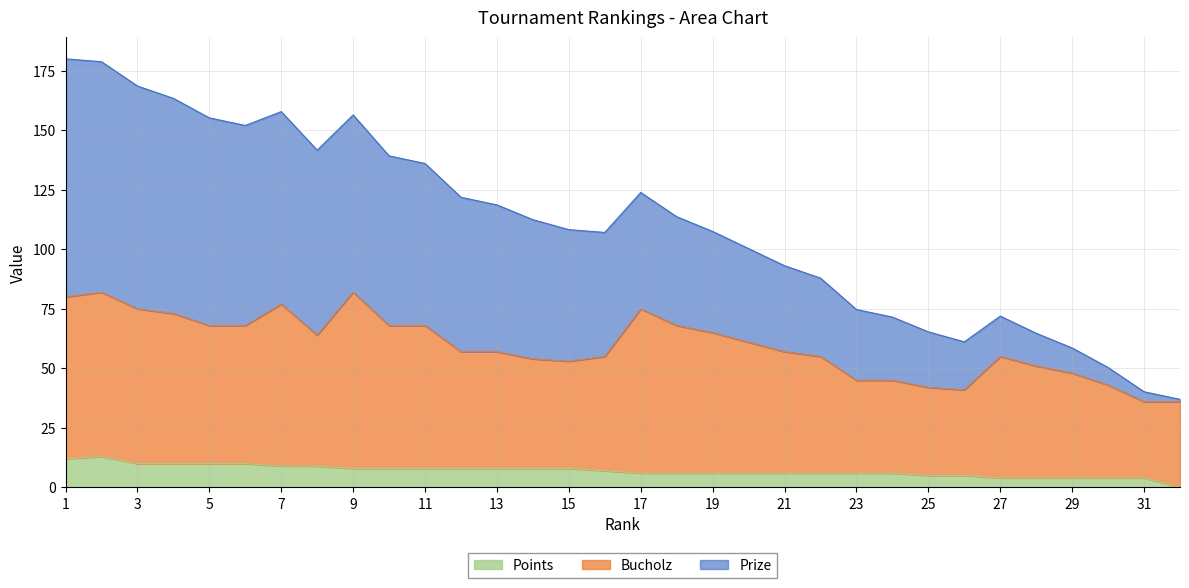

How many distinct data groups are displayed?

3